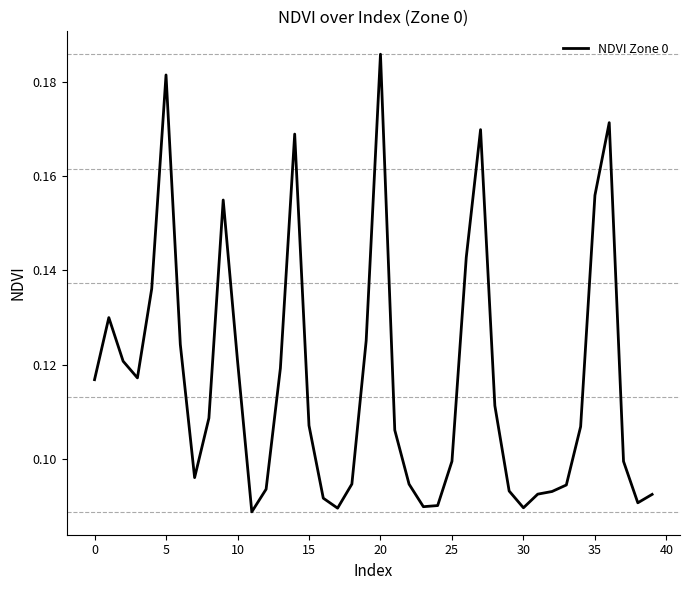

True or false: the data has more than 2 interior local peaks.

True